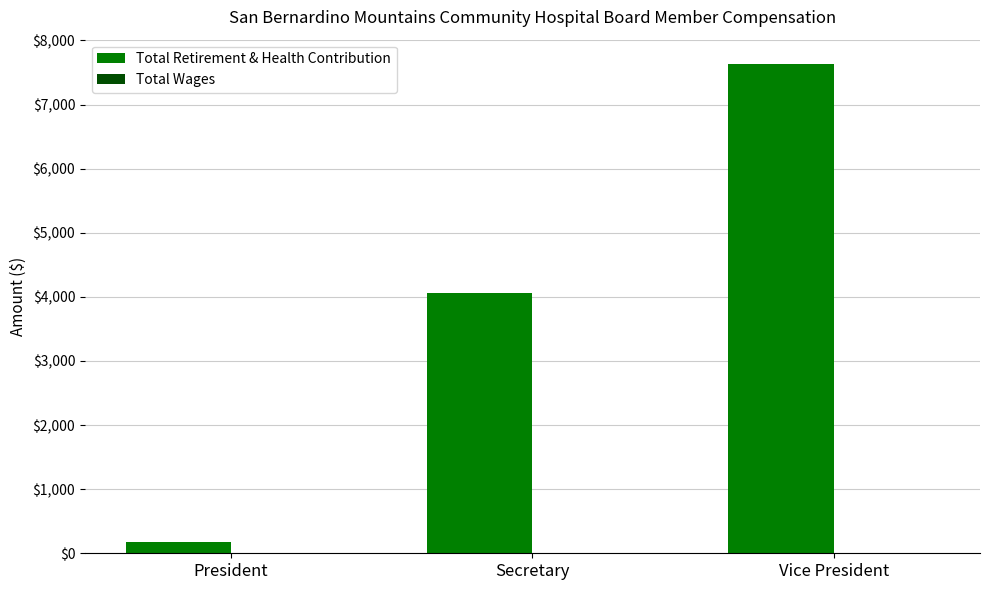

True or false: the data shows 10449 at Vice President.

False